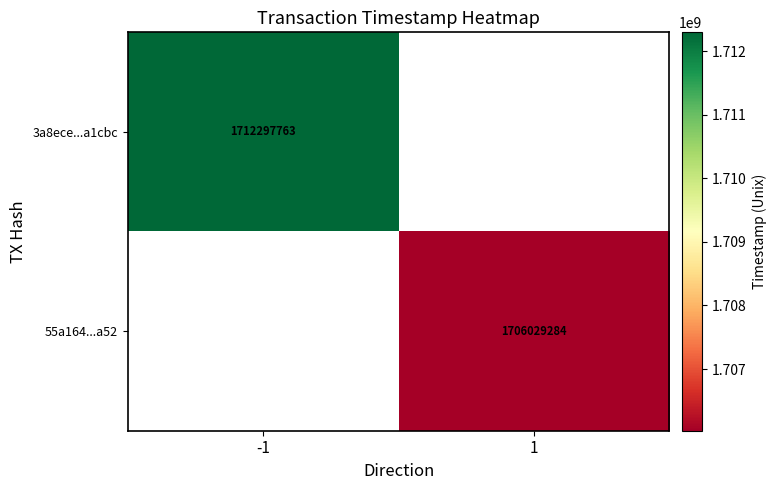

At how many categories does at least one series exceed 1689124886?

2